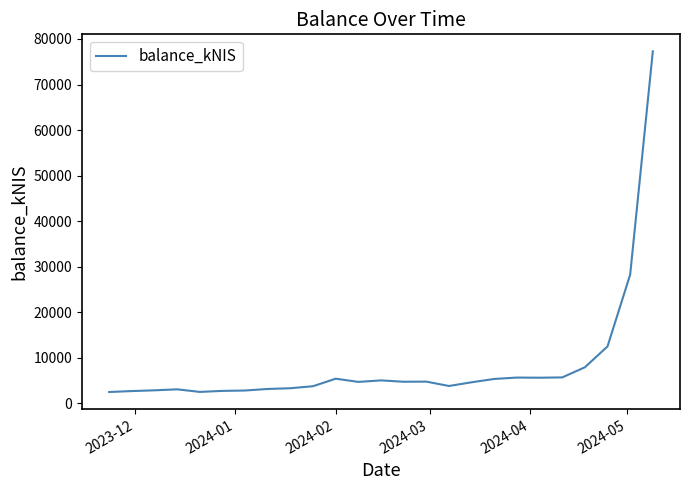

What is the maximum value shown in the chart?

77276.9